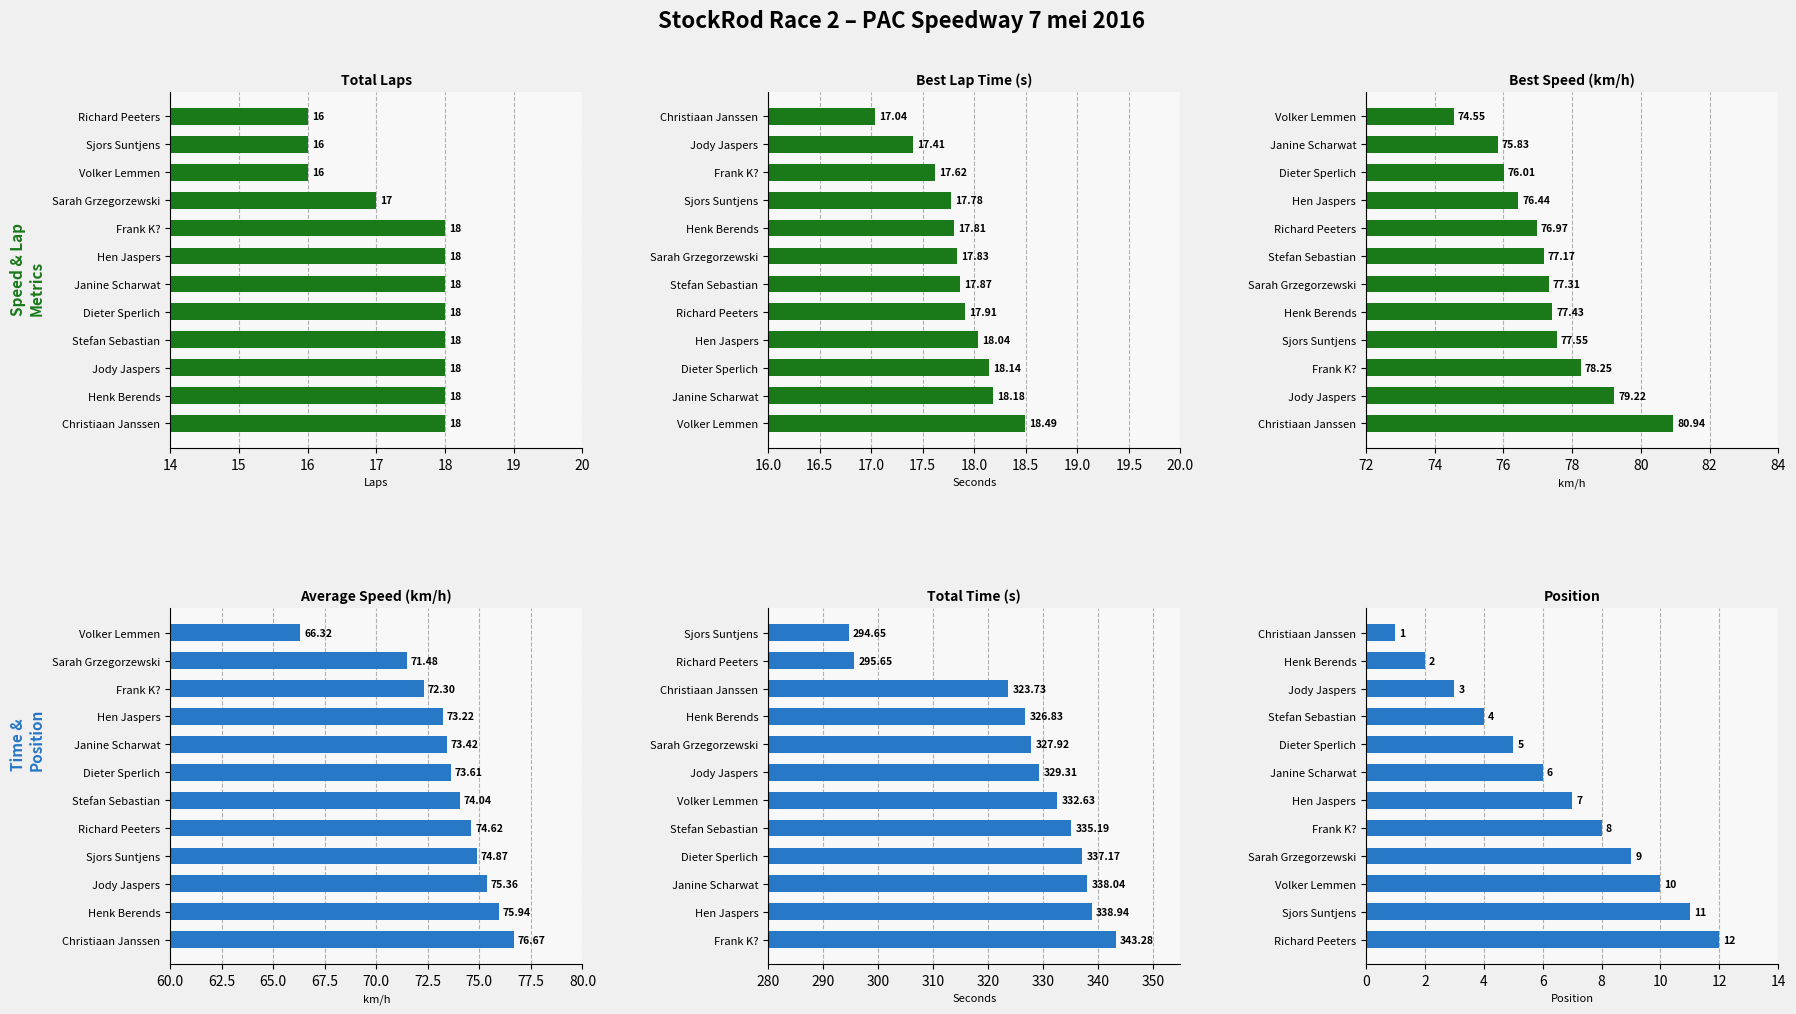

Is the value of Average Speed (km/h) at 7 greater than the value of Best Speed (km/h) at 8?

No